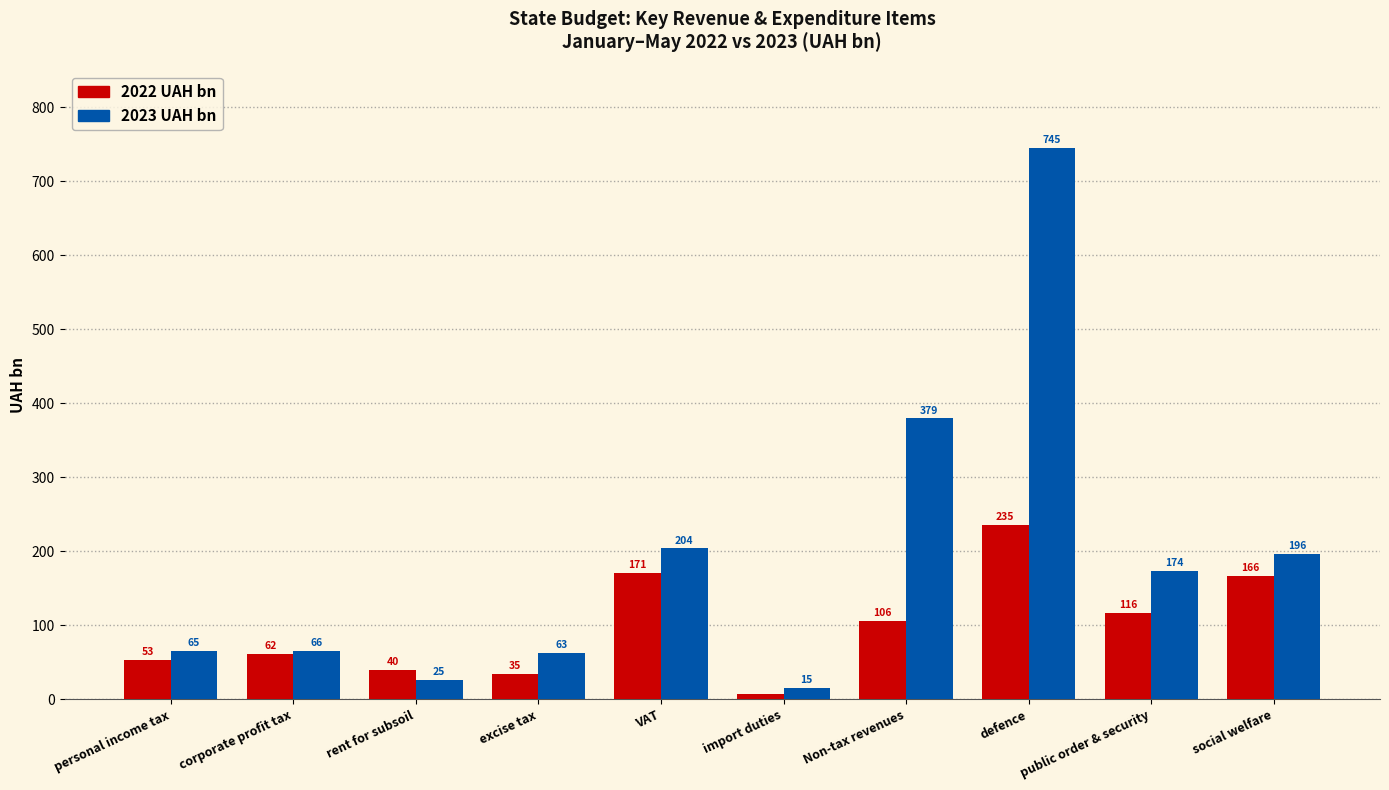

The value of 2022 UAH bn at public order & security is 115.9. True or false?

True